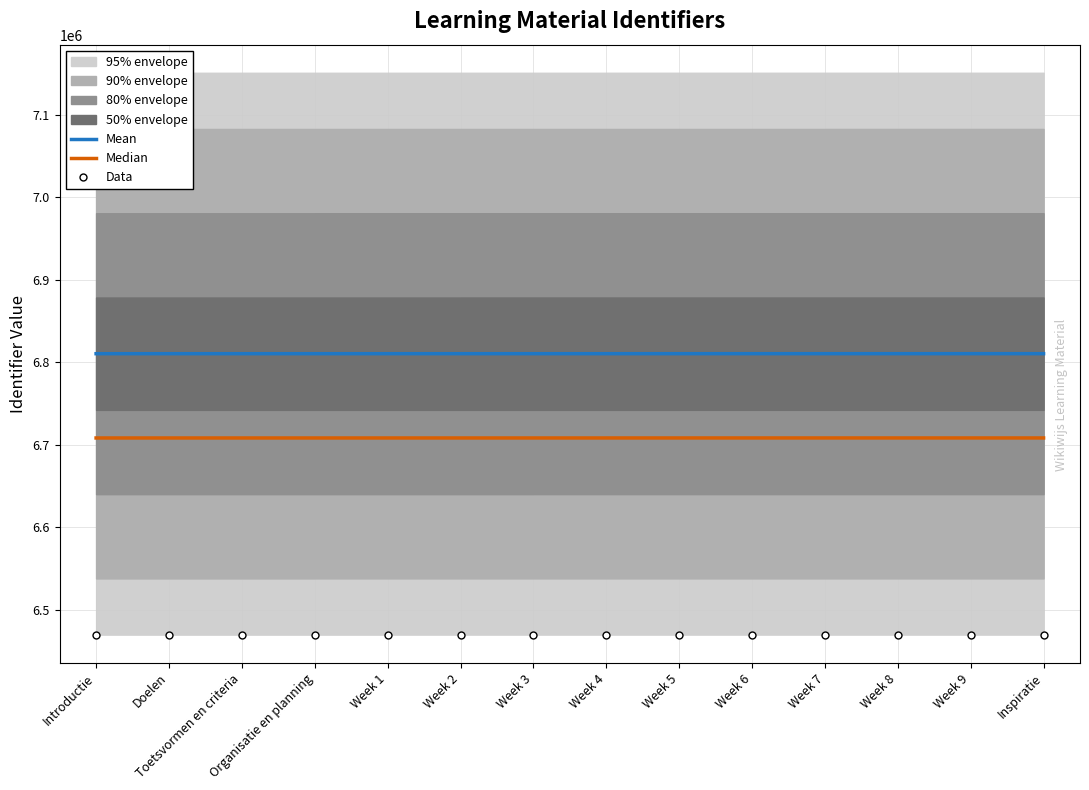

True or false: Mean and Median cross at least once.

False